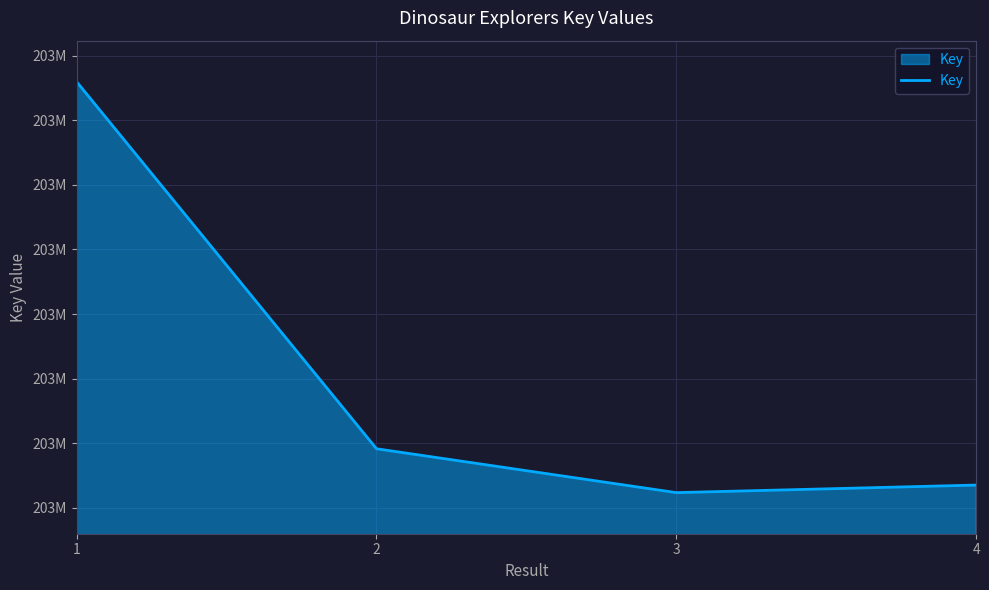

Reading left to right, list all the values displayed in this chart.

203276594	203270915	203270236	203270353